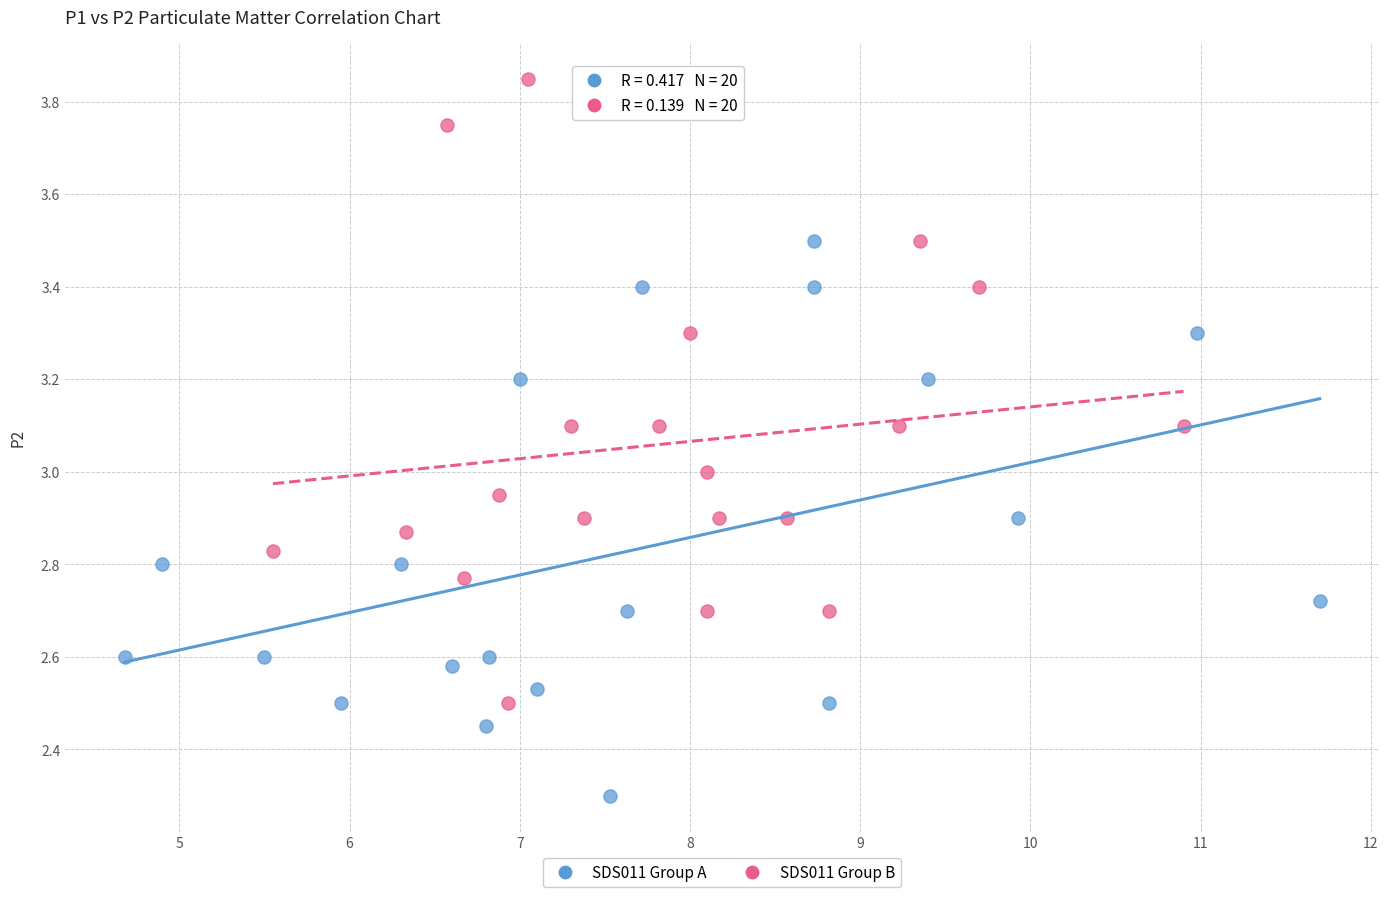

Which series has the widest spread of Y values?

SDS011 Group B